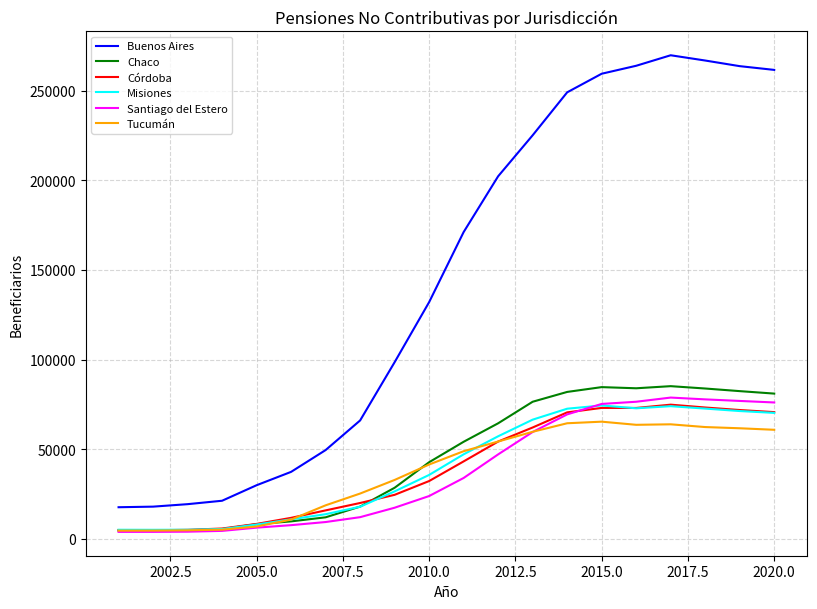

What is the maximum value for Chaco?

85157.5